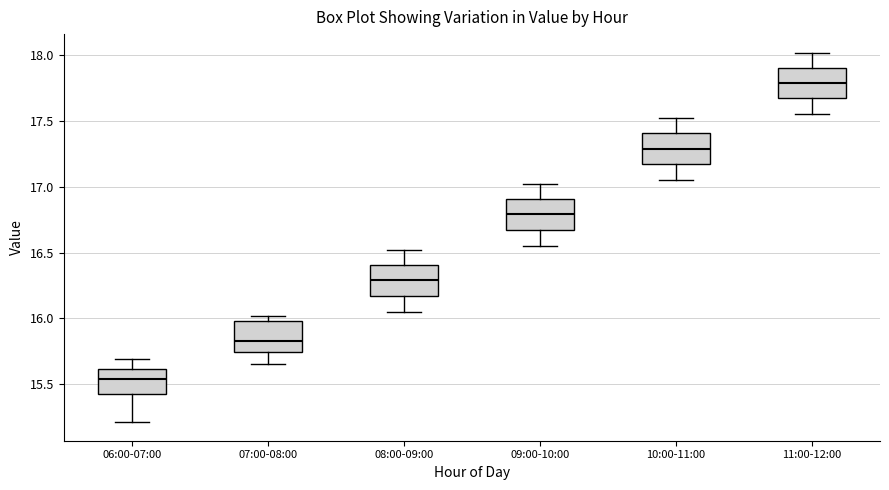

Reading left to right, read every box against the y-axis: the position of its median line, the range the box covers, and the ends of its whiskers. The values are not printed on the chart, so give them approximately, as read against the axis.

06:00-07:00: median 15.55, box 15.45 to 15.60, whiskers 15.20 to 15.70
07:00-08:00: median 15.85, box 15.75 to 16.00, whiskers 15.65 to 16.00 (just above the box's upper edge)
08:00-09:00: median 16.30, box 16.15 to 16.40, whiskers 16.05 to 16.50
09:00-10:00: median 16.80, box 16.65 to 16.90, whiskers 16.55 to 17.00
10:00-11:00: median 17.30, box 17.15 to 17.40, whiskers 17.05 to 17.50
11:00-12:00: median 17.80, box 17.65 to 17.90, whiskers 17.55 to 18.00